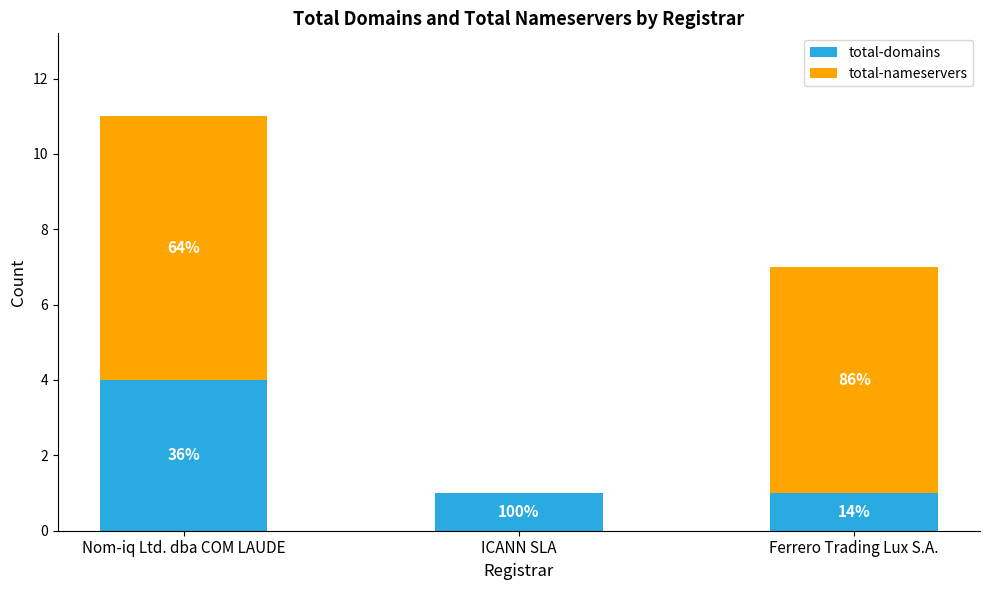

Are the bars horizontal?

No